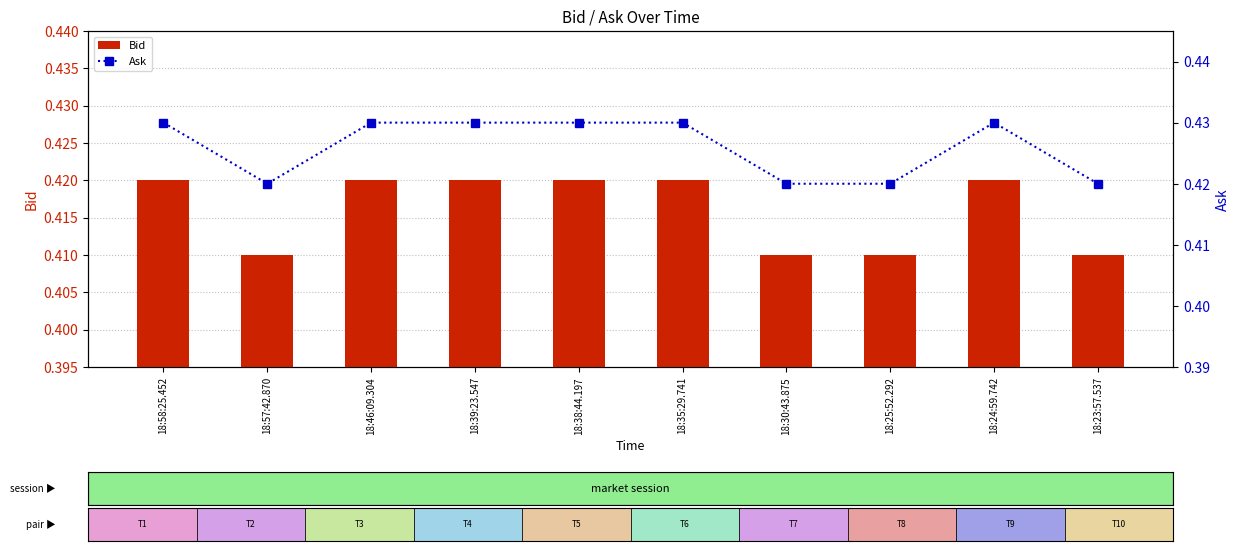

At 18:23:57.537, list the series in order from smallest to largest.

Bid, Ask